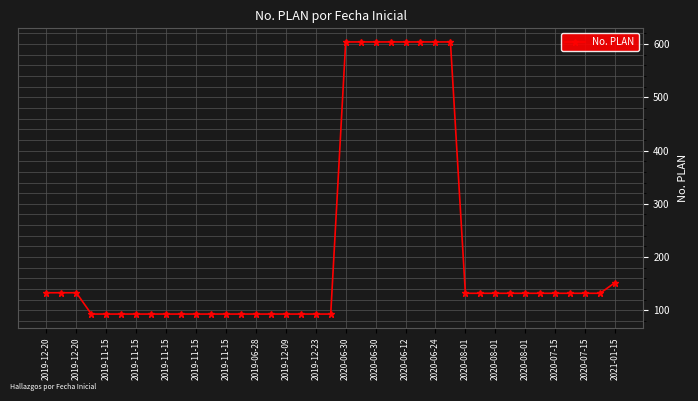

What is the value of the 32nd point from the left?

132